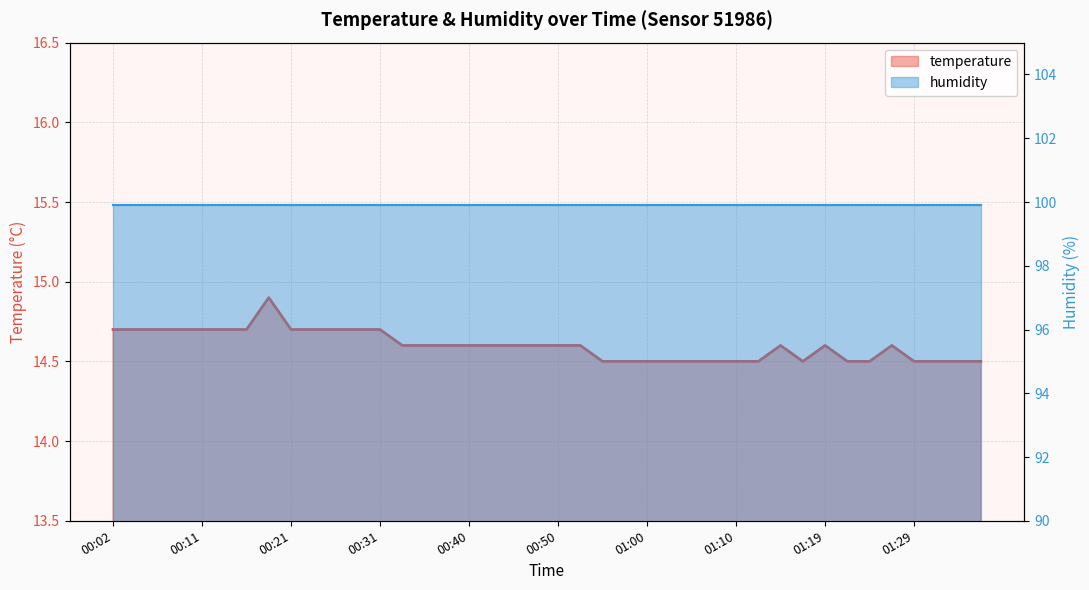

Which label corresponds to the smallest value in the chart?

00:55